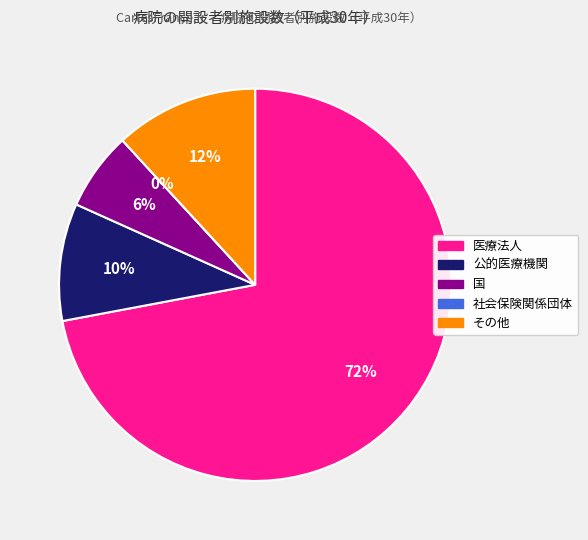

Does any single category account for the majority?

Yes